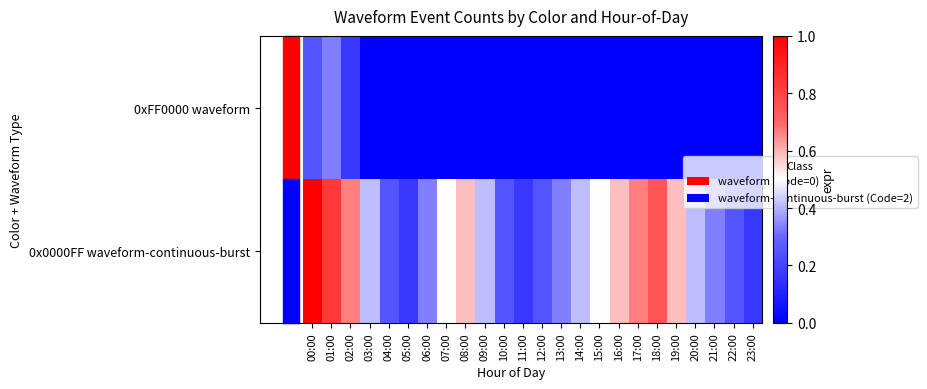

At which category does the chart reach its minimum across all series?

03:00